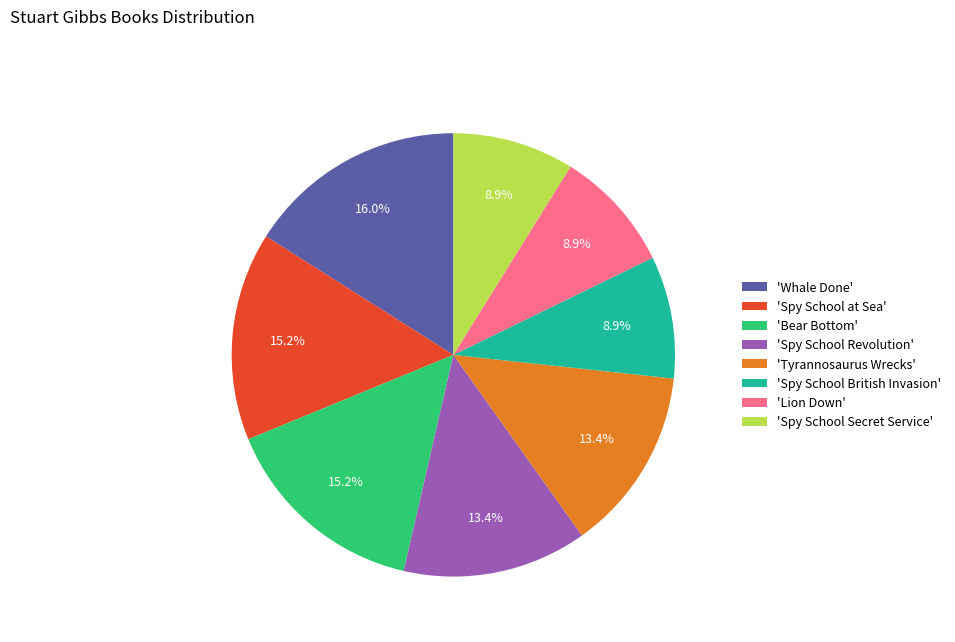

Is there a majority slice in this chart?

No